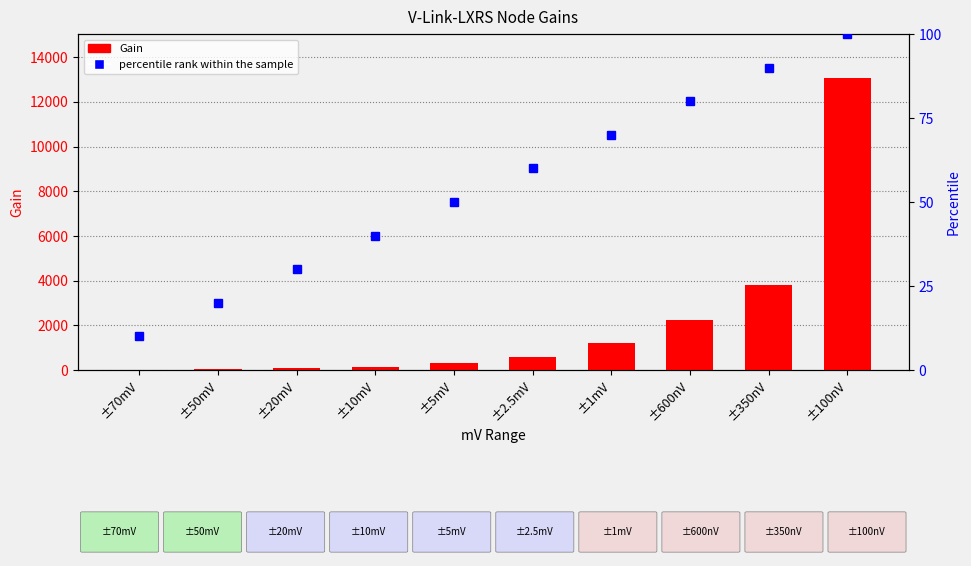

Which series has the largest total across all categories?

Gain